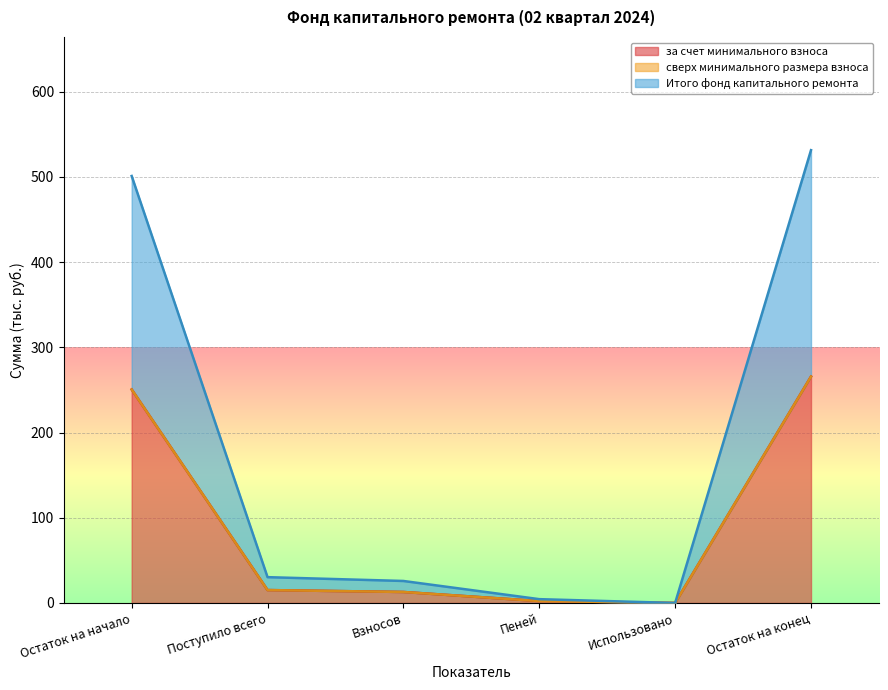

Is the value of за счет минимального взноса at Остаток на конец greater than the value of Итого фонд капитального ремонта at Поступило всего?

Yes